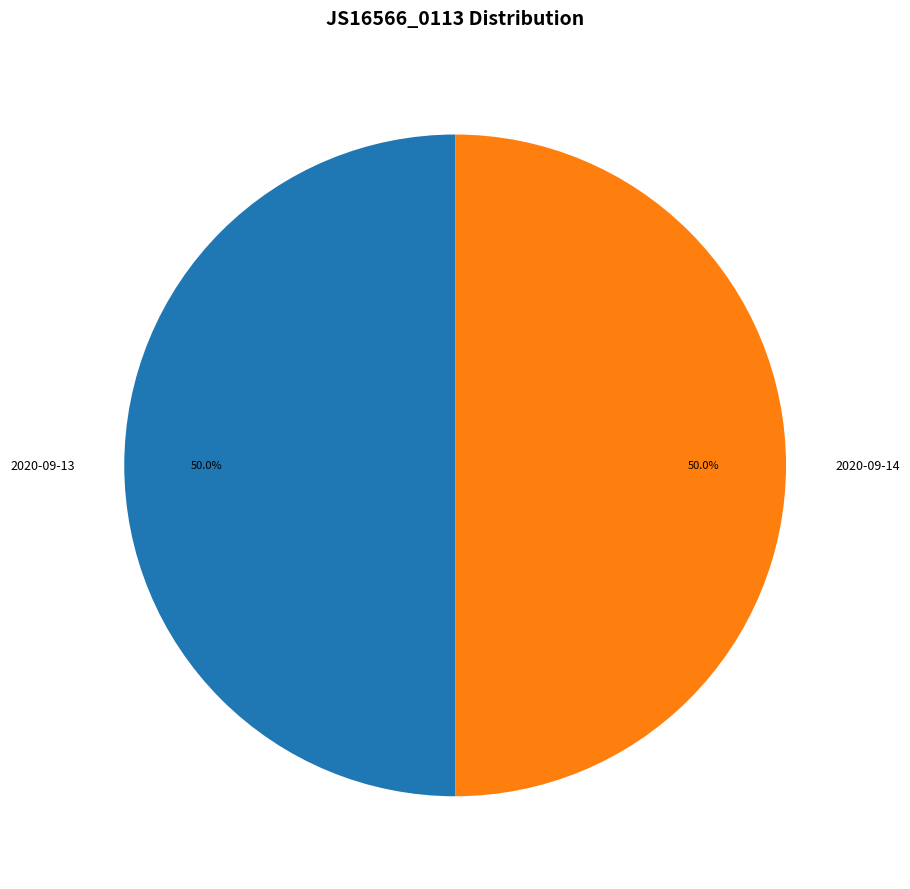

How many segments does this pie chart have?

2